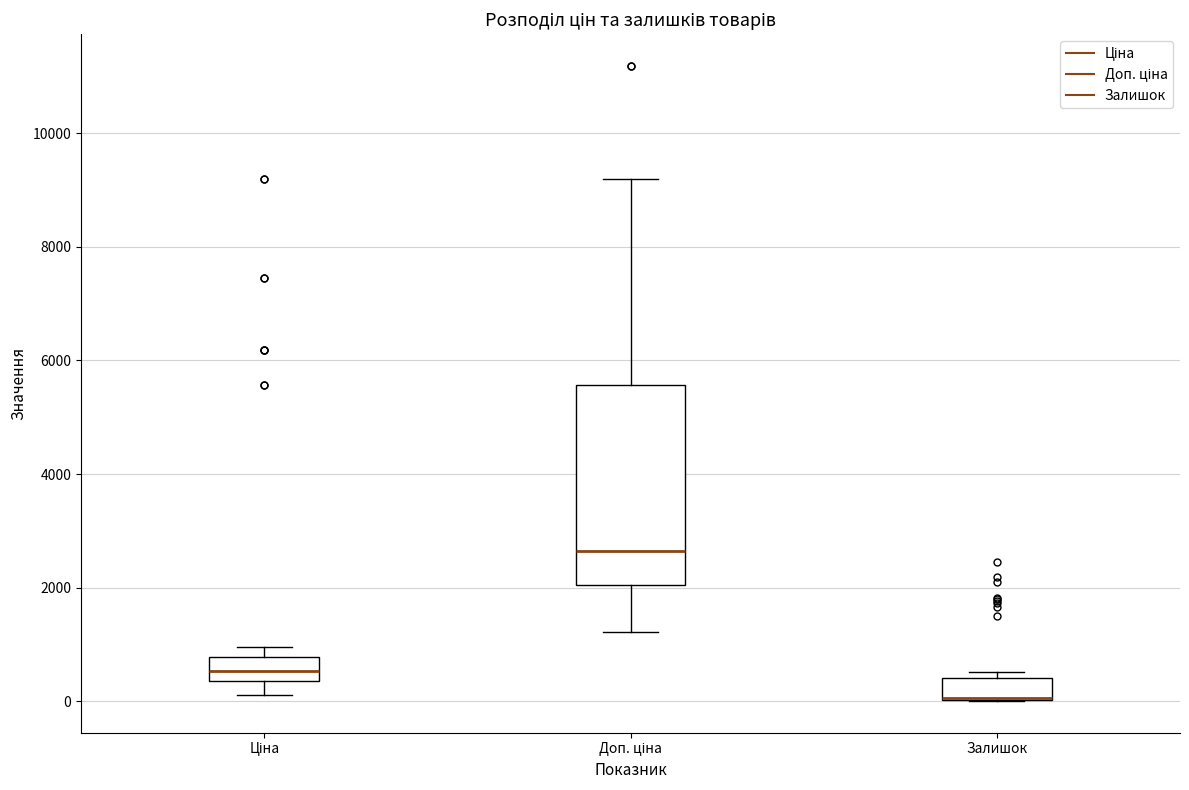

Where does the upper whisker of the box for Доп. ціна end on the y-axis? The values are not printed on the chart, so give them approximately, as read against the axis.

9200